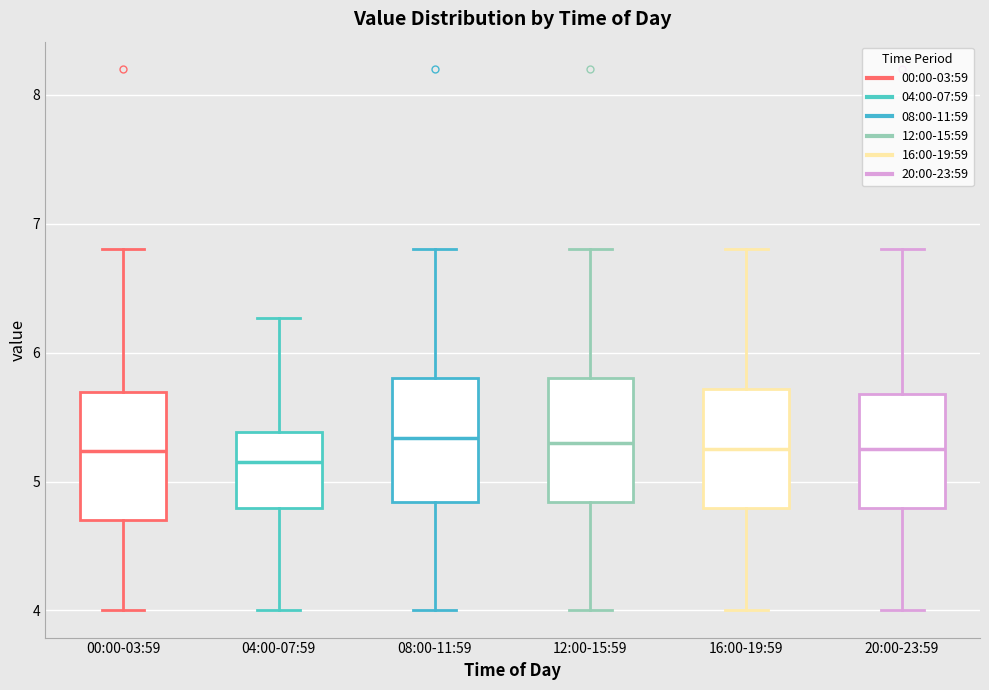

Reading left to right, read every box against the y-axis: the position of its median line, the range the box covers, and the ends of its whiskers. The values are not printed on the chart, so give them approximately, as read against the axis.

00:00-03:59: median 5.2, box 4.7 to 5.7, whiskers 4.0 to 6.8
04:00-07:59: median 5.2, box 4.8 to 5.4, whiskers 4.0 to 6.3
08:00-11:59: median 5.3, box 4.8 to 5.8, whiskers 4.0 to 6.8
12:00-15:59: median 5.3, box 4.8 to 5.8, whiskers 4.0 to 6.8
16:00-19:59: median 5.3, box 4.8 to 5.7, whiskers 4.0 to 6.8
20:00-23:59: median 5.3, box 4.8 to 5.7, whiskers 4.0 to 6.8